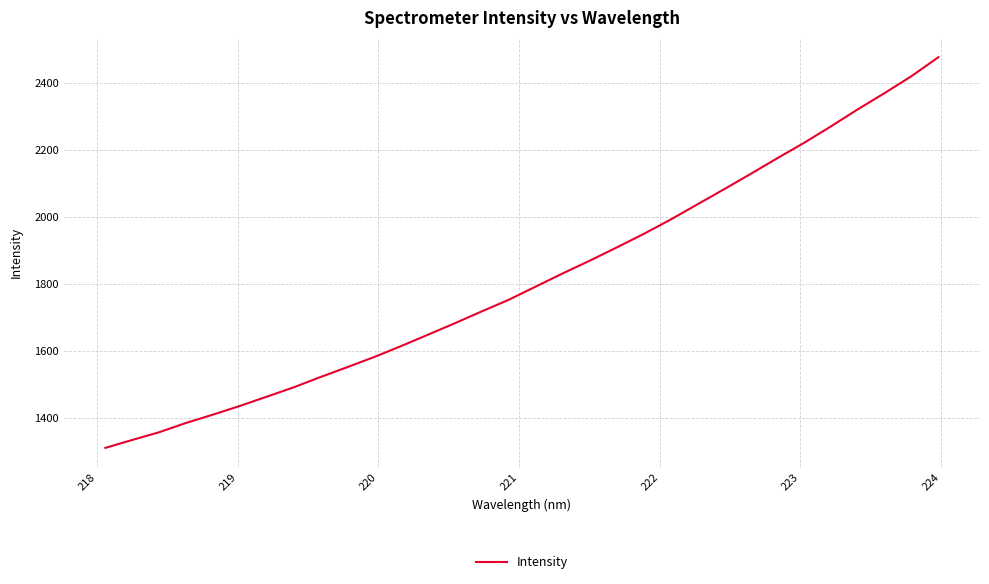

What is the minimum value shown in the chart?

1311.9